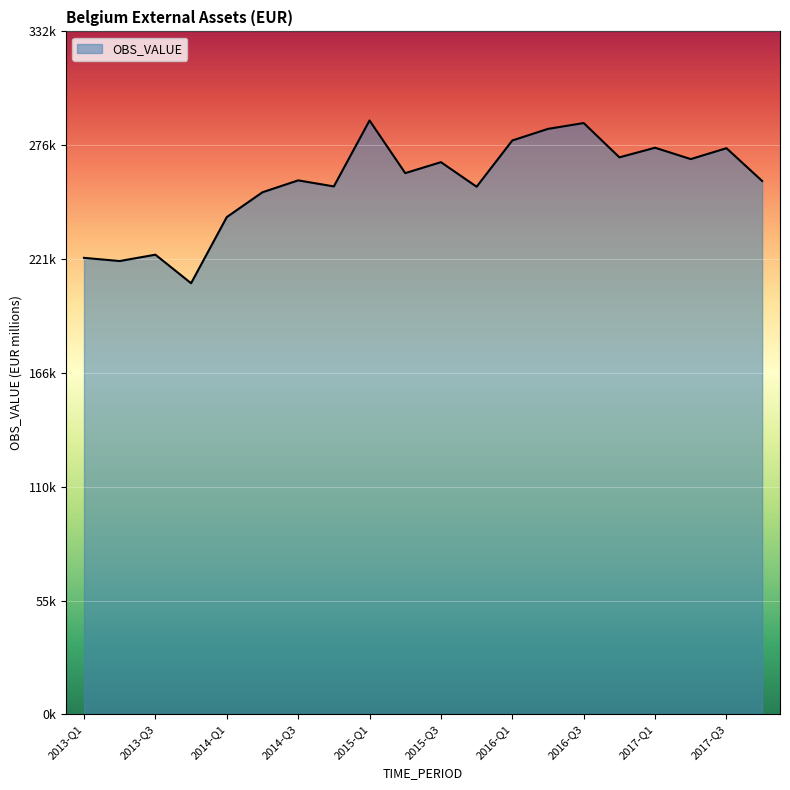

Does the chart have visible grid lines?

Yes